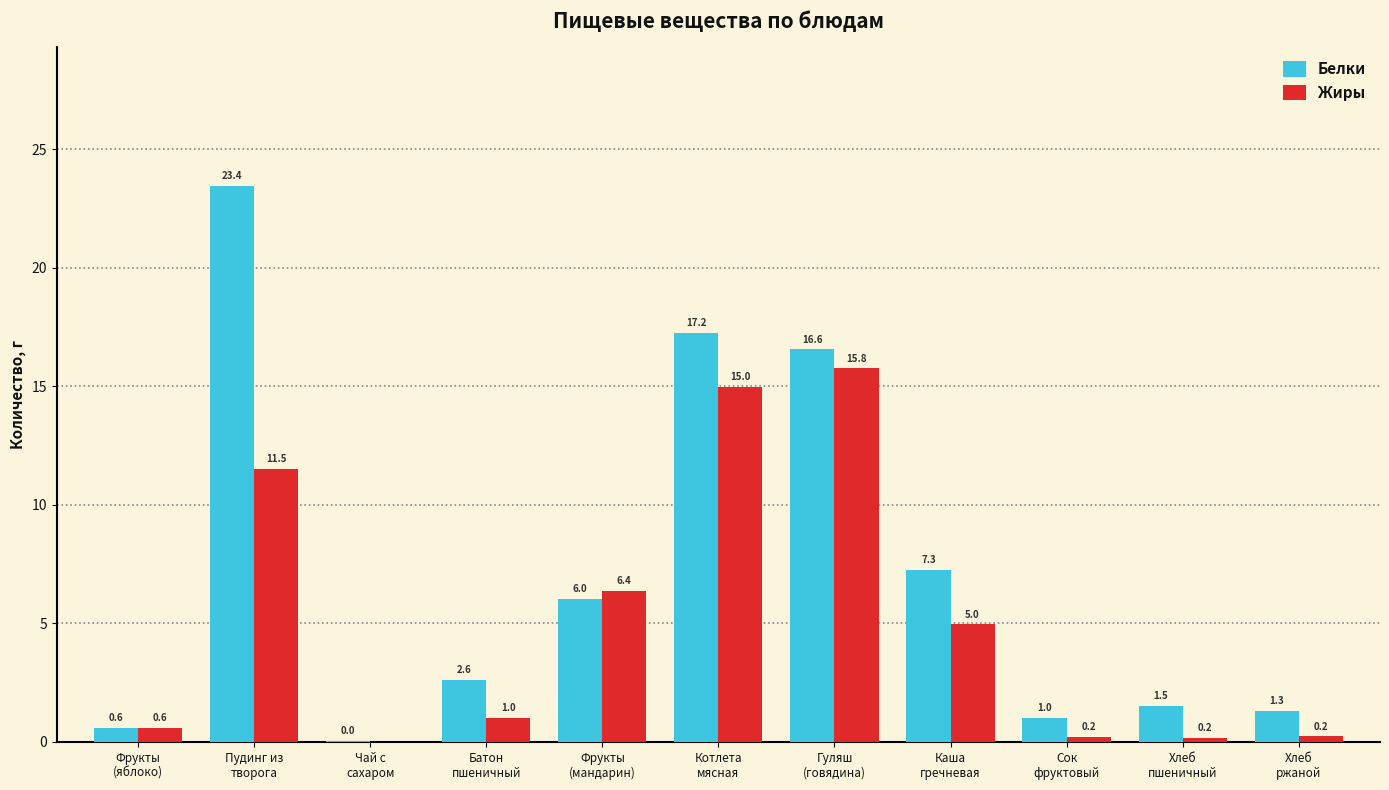

Are the bars horizontal?

No